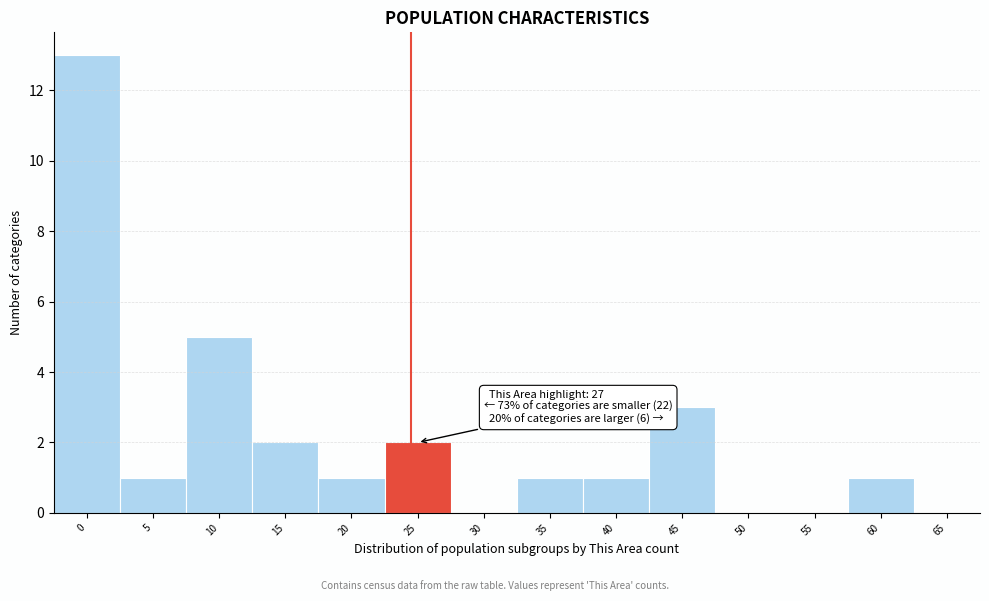

Reading right to left, list all the values displayed in this chart.

65=0	60=1	55=0	50=0	45=3	40=1	35=1	30=0	25=2	20=1	15=2	10=5	5=1	0=13